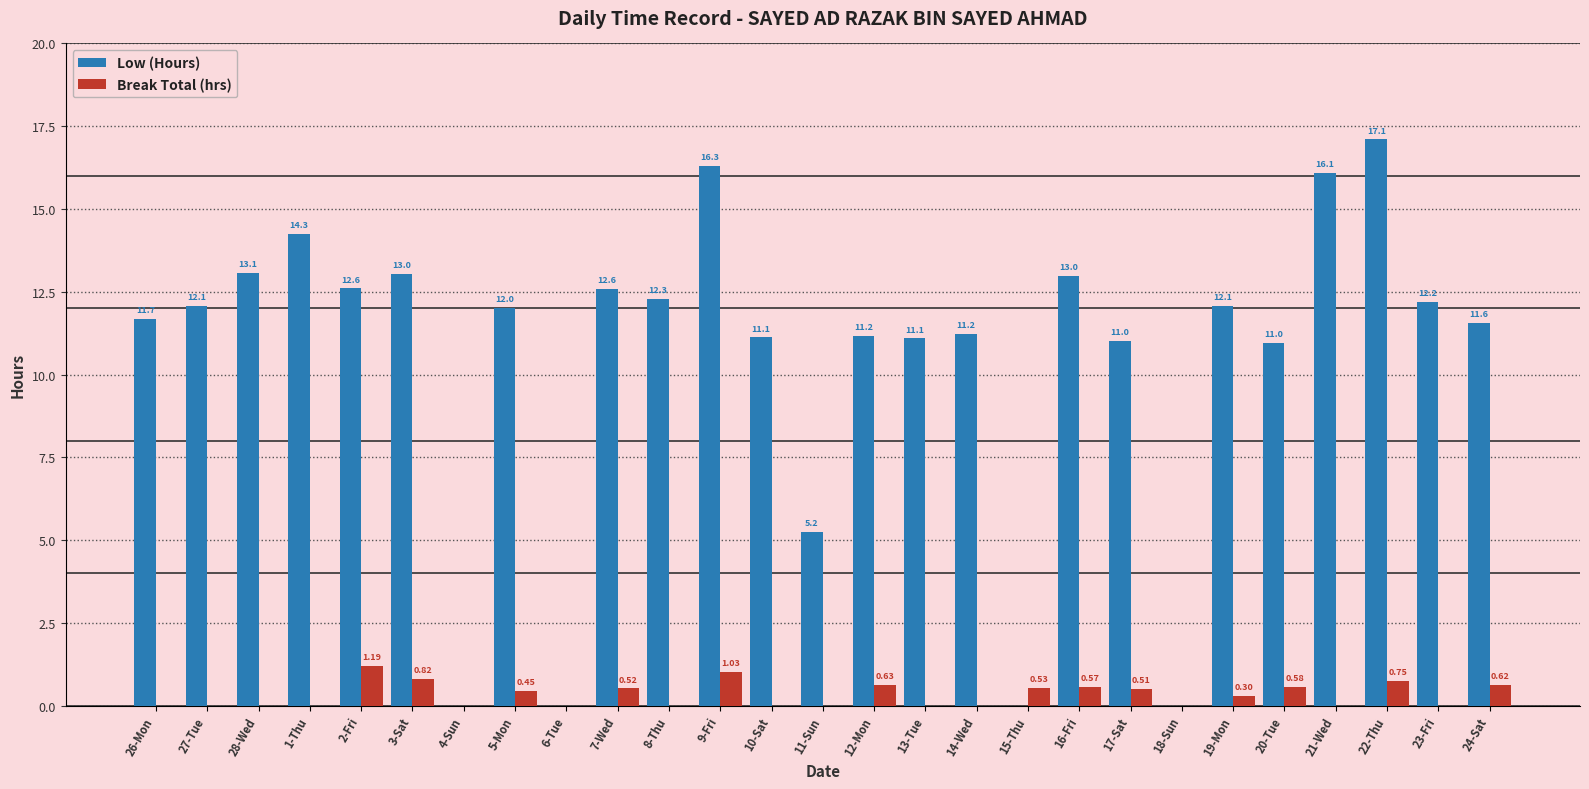

Which series changed the most between 10-Sat and 22-Thu?

Low (Hours)